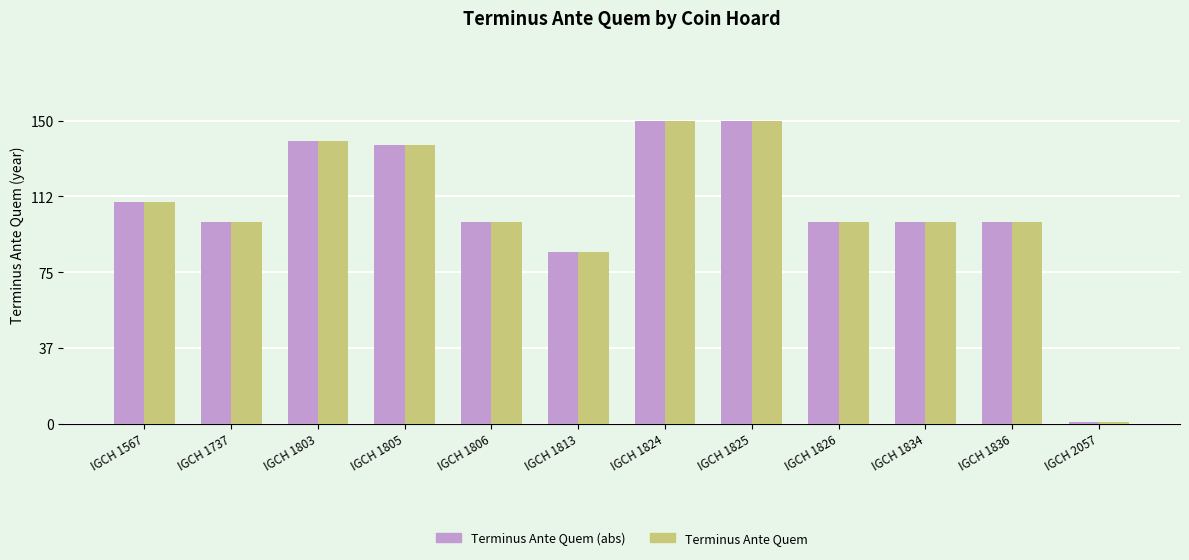

What are all the series names shown in the legend?

Terminus Ante Quem (abs), Terminus Ante Quem